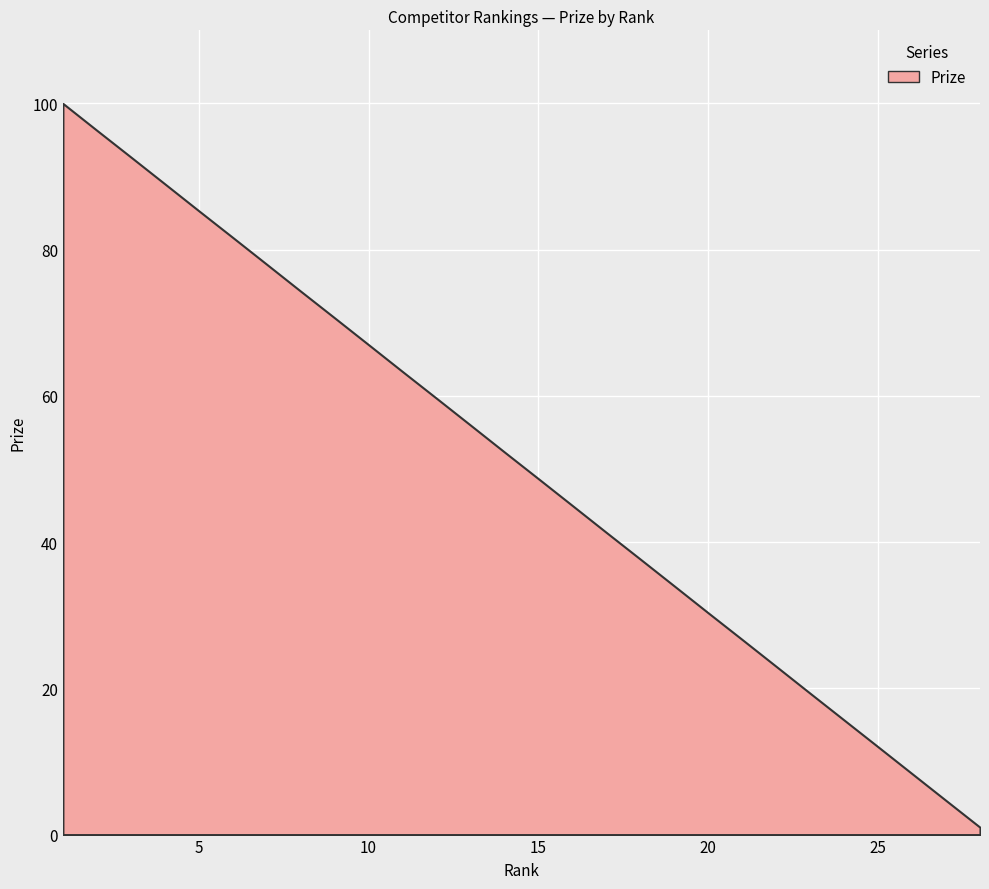

Does the chart display data point markers on the line(s)?

No